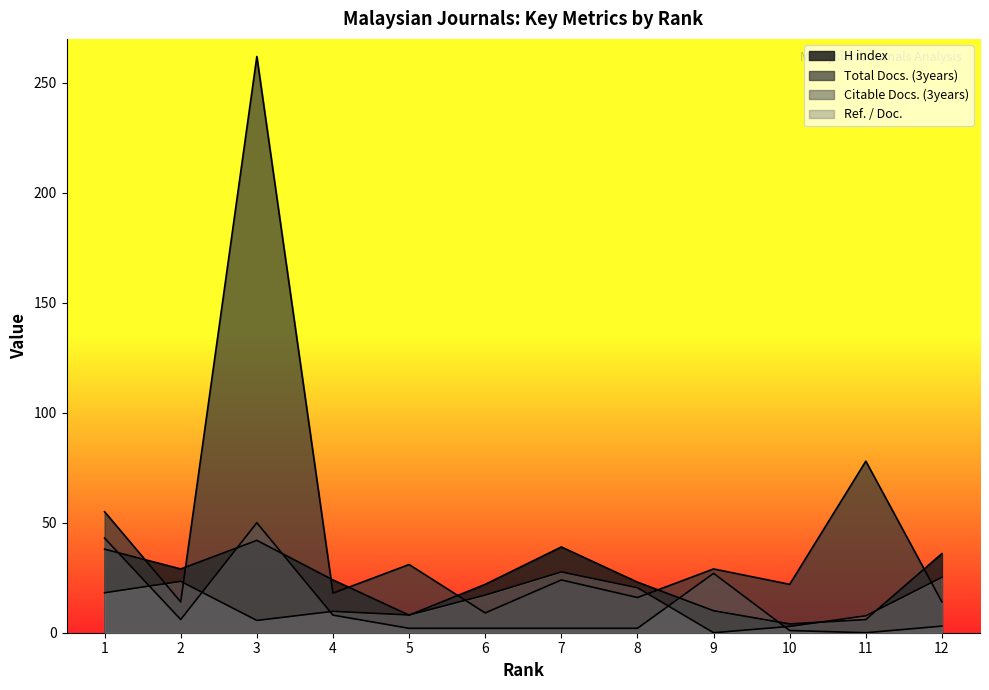

At which label does Total Docs. (3years) first exceed 24?

1